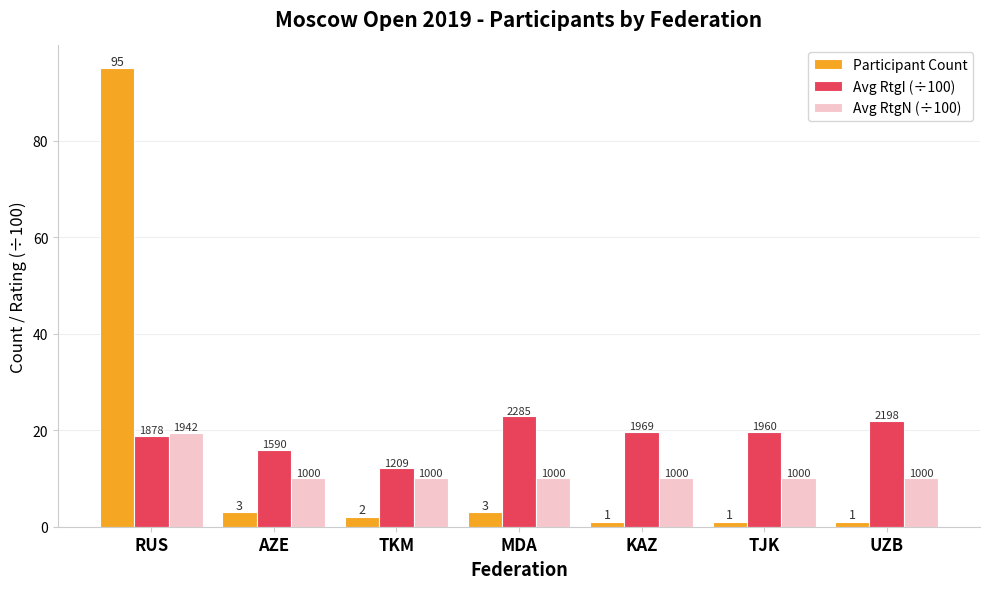

Does the chart contain any negative values?

No